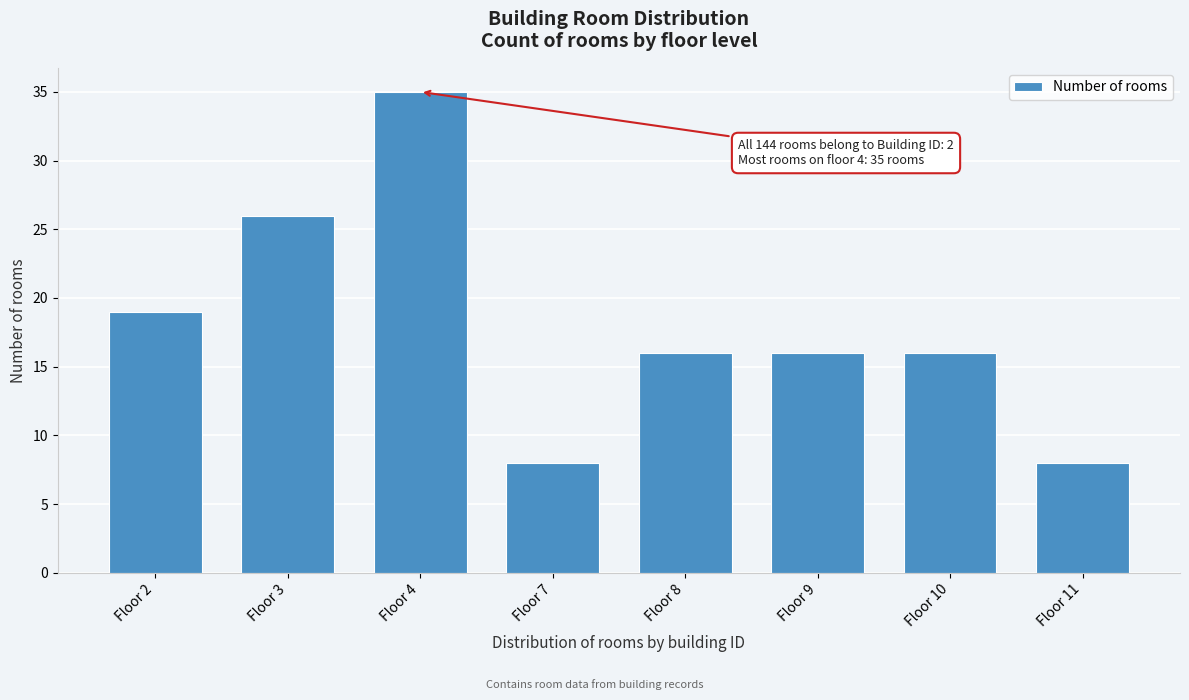

Reading right to left, extract all data points from this chart.

8	16	16	16	8	35	26	19